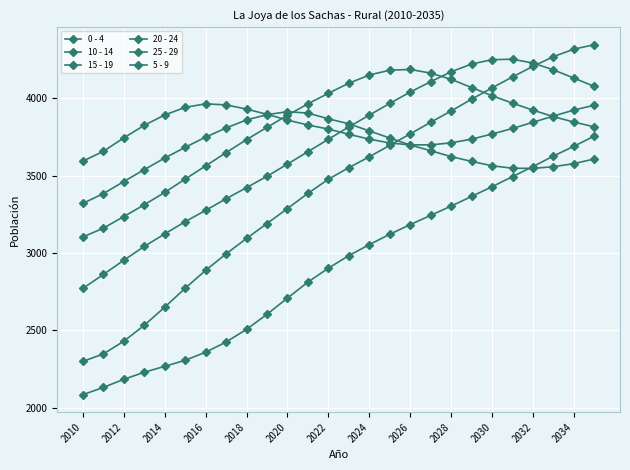

At which category is the sum across all series the highest?

25